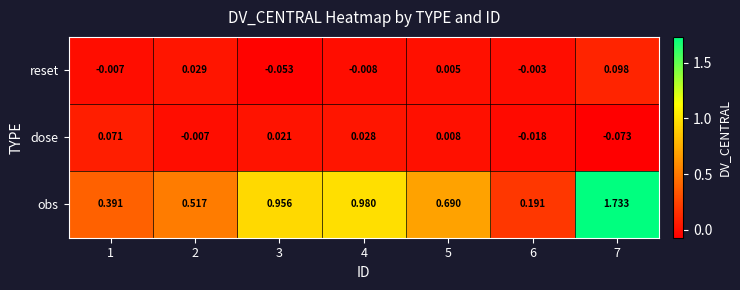

Between 2 and 5, which series saw the biggest shift?

obs